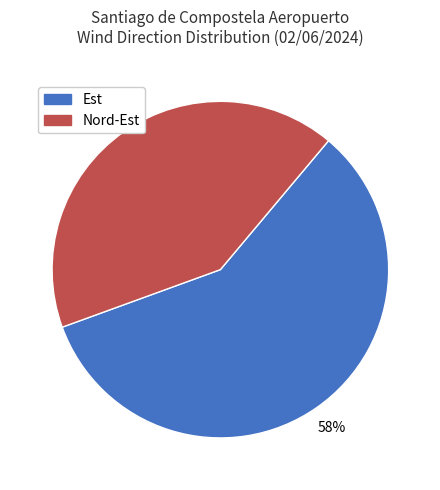

Which slice is the largest?

Est